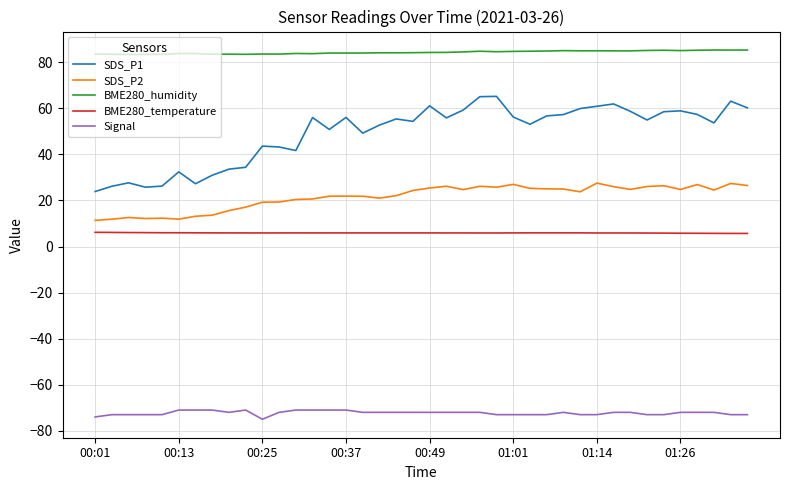

Count the number of data series in this chart.

5